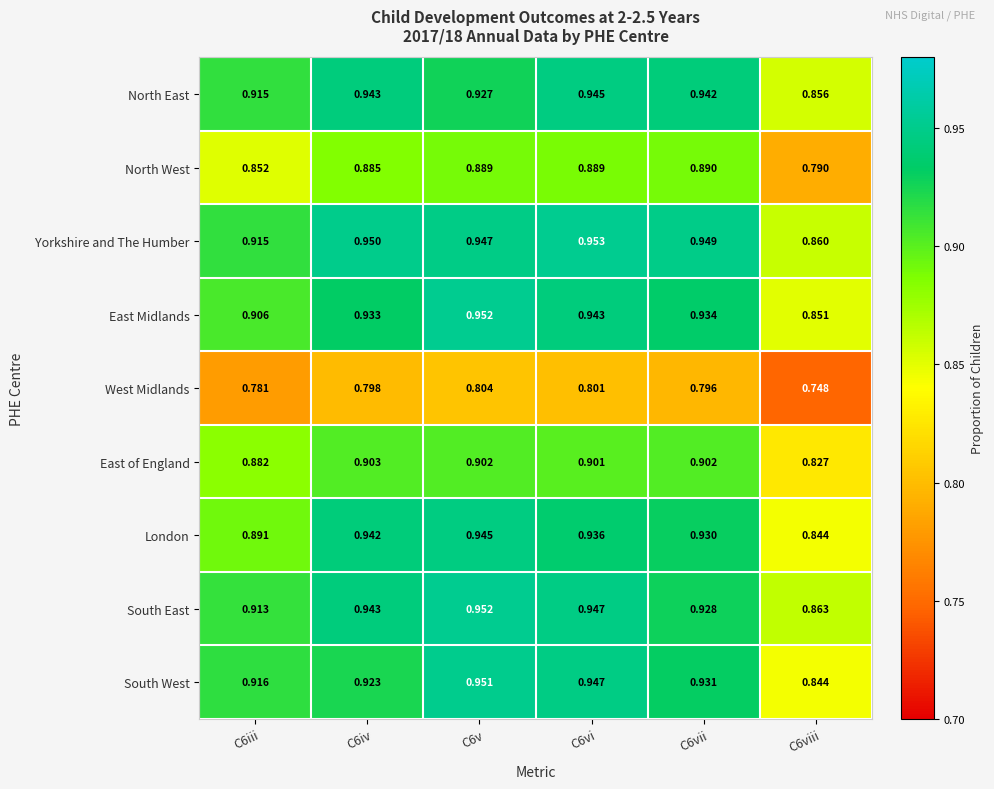

Which series has the largest total across all categories?

Yorkshire and The Humber